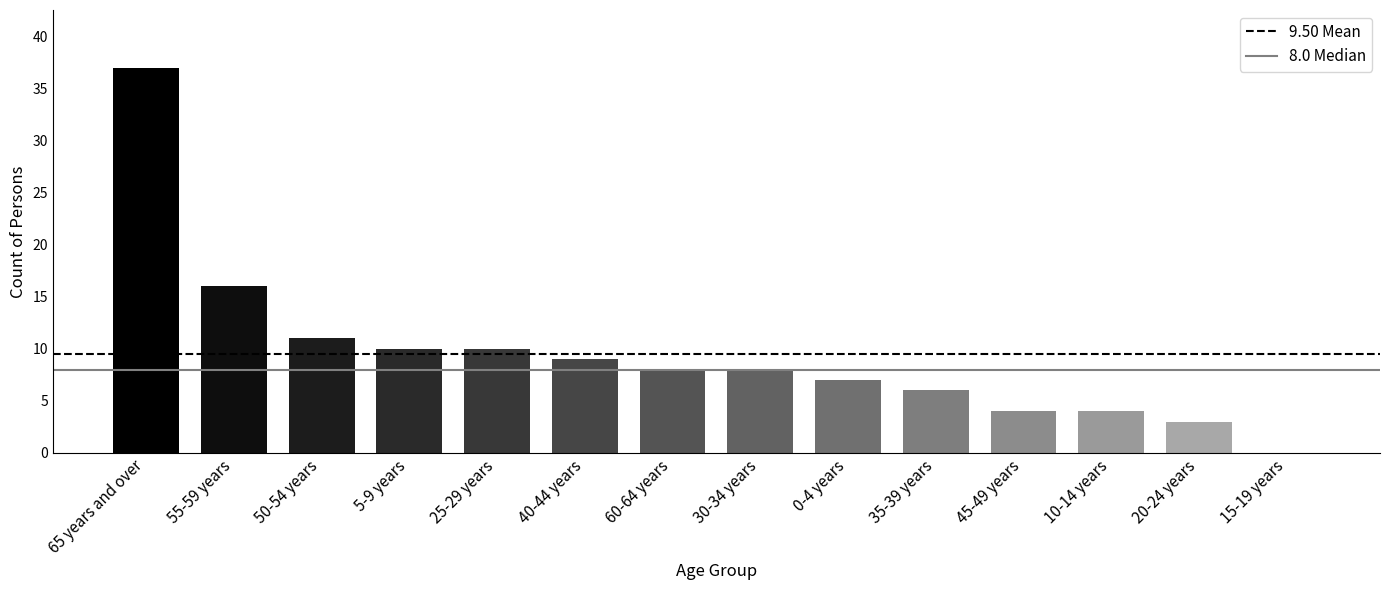

What is the sum of the values at 30-34 years and 20-24 years?

11